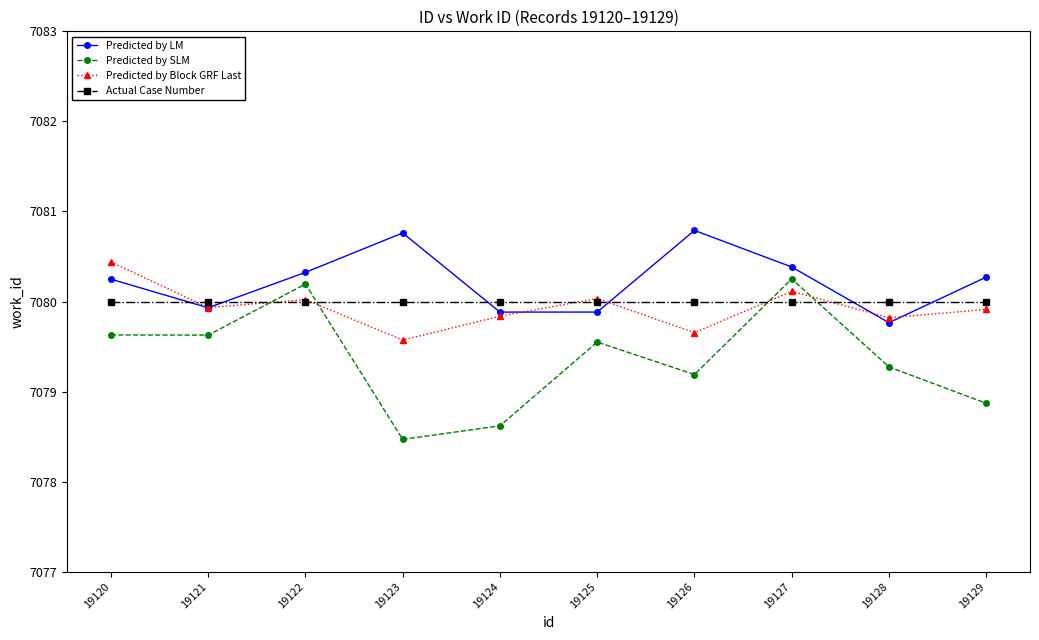

In Predicted by SLM, how many points are higher than both neighbors (excluding endpoints)?

3